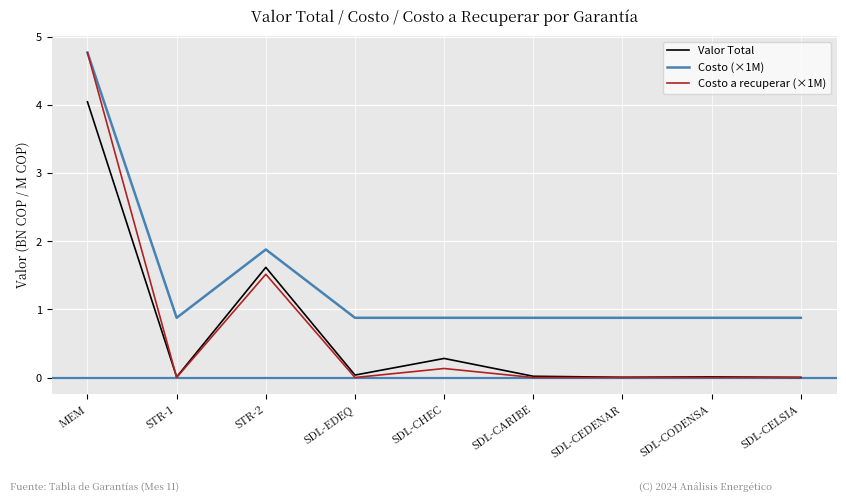

Where is Valor Total nearest to the value 2?

STR-2